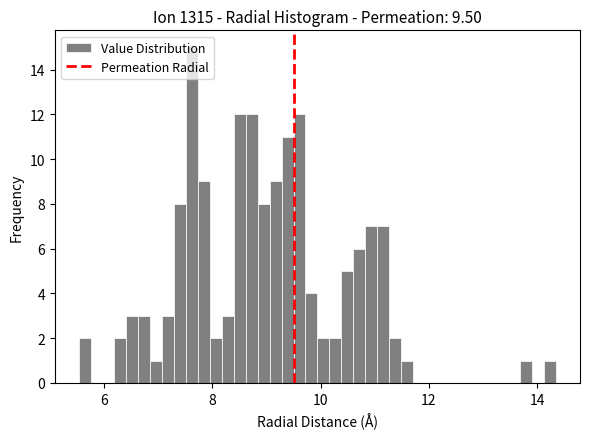

Read against the x-axis, roughly where is the centre of the tallest bar?

7.6